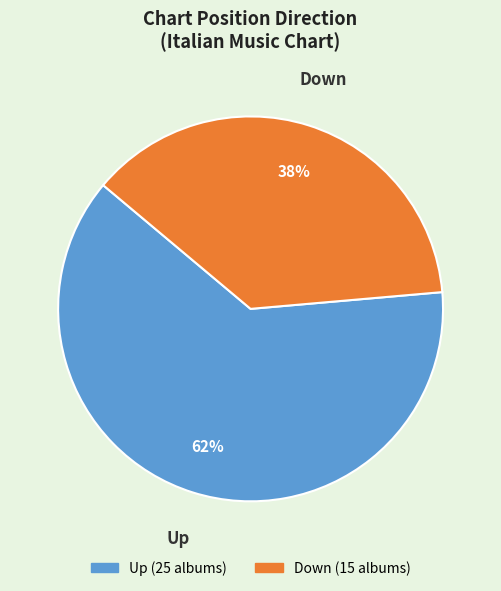

Which category has the biggest portion of the pie?

Up